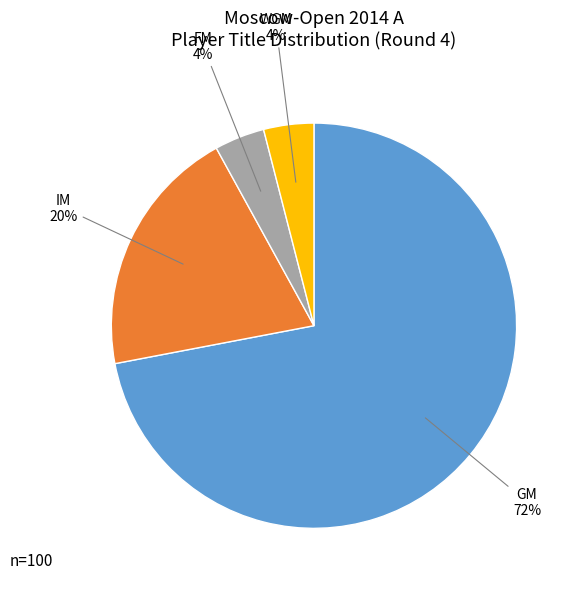

What percentage is the WGM slice, to the nearest percent?

4%